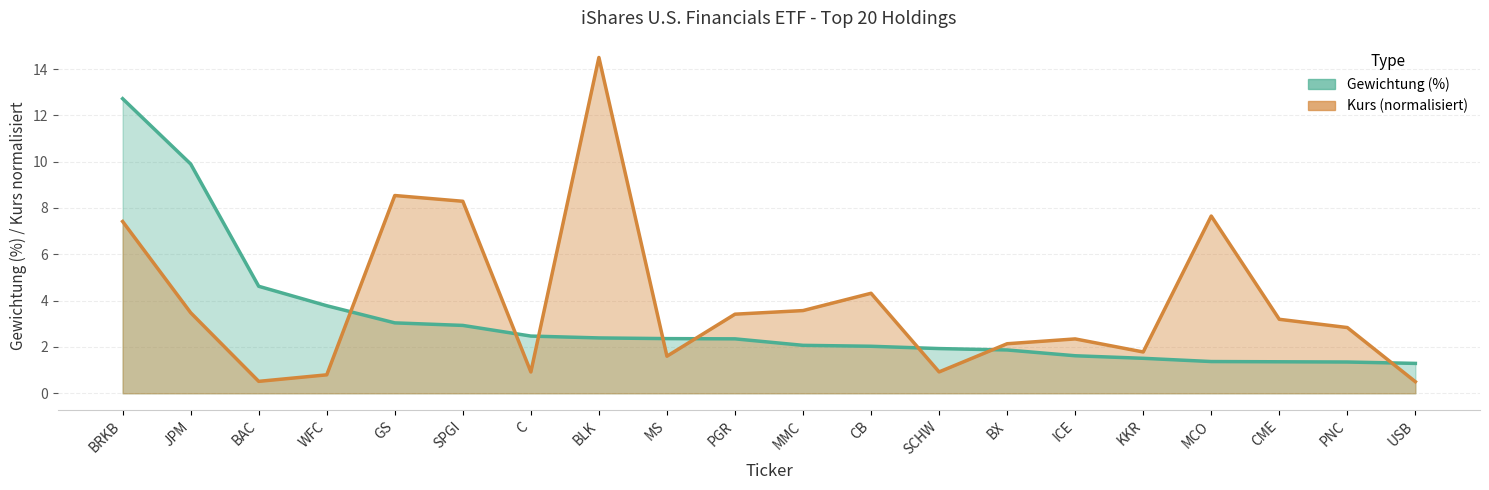

The Kurs series shows 0.3 at USB. True or false?

False